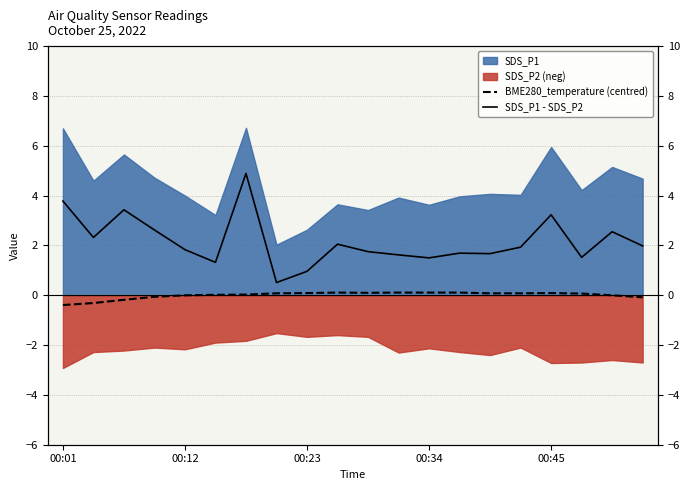

True or false: SDS_P1 - SDS_P2 and BME280_temperature (centred) intersect in this chart.

False